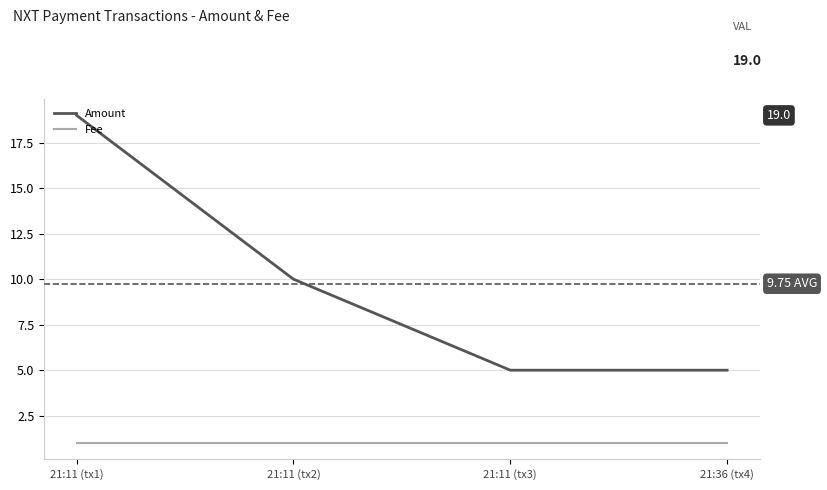

Rank the series by their maximum value, from highest to lowest.

Amount, Fee